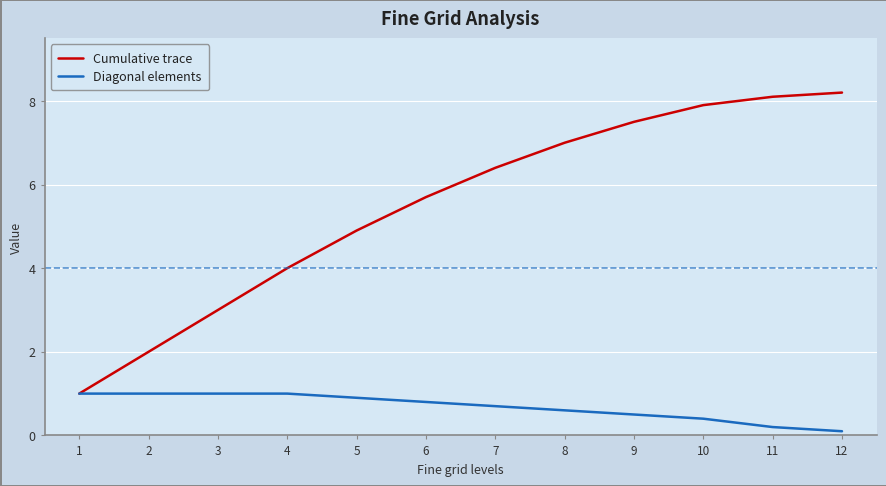

Rank the series at 7 from lowest to highest value.

Diagonal elements, Cumulative trace